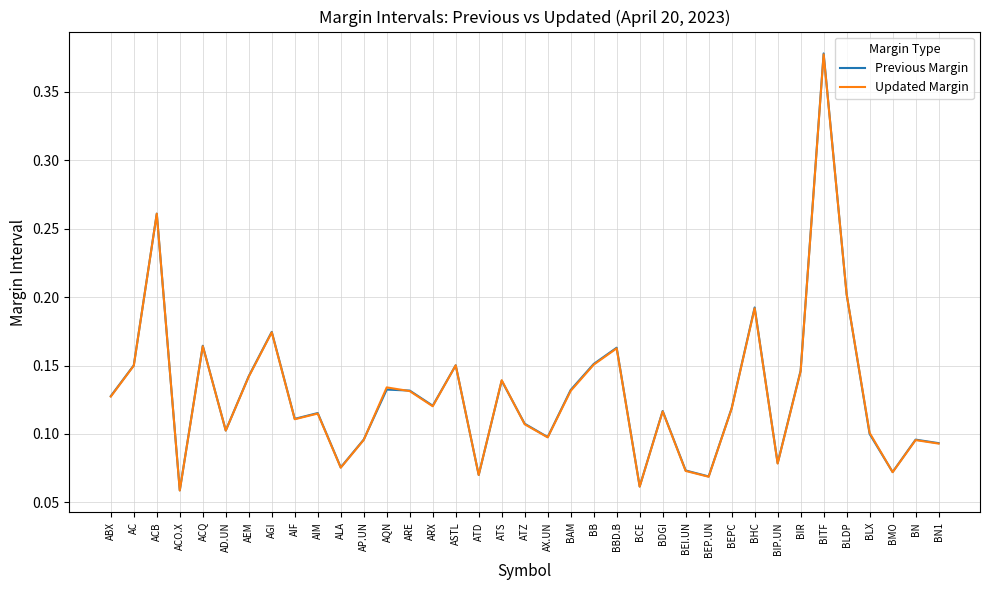

True or false: Previous Margin has a value of 0.2 at BB.

True